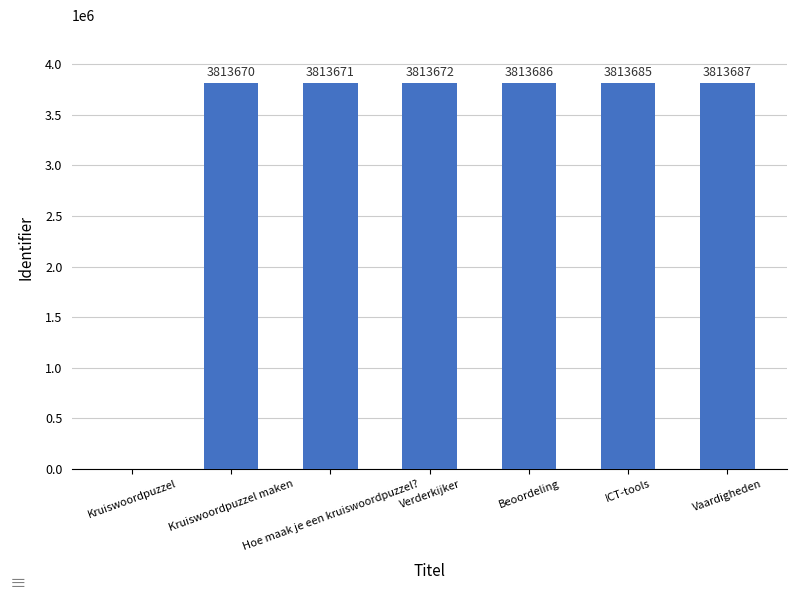

The value at Verderkijker is 3813672. True or false?

True